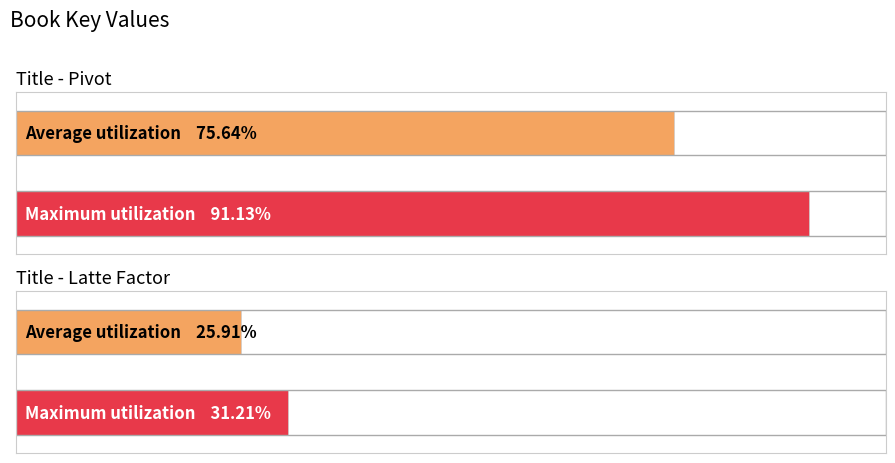

Which category has the lowest value across all series?

Latte Factor